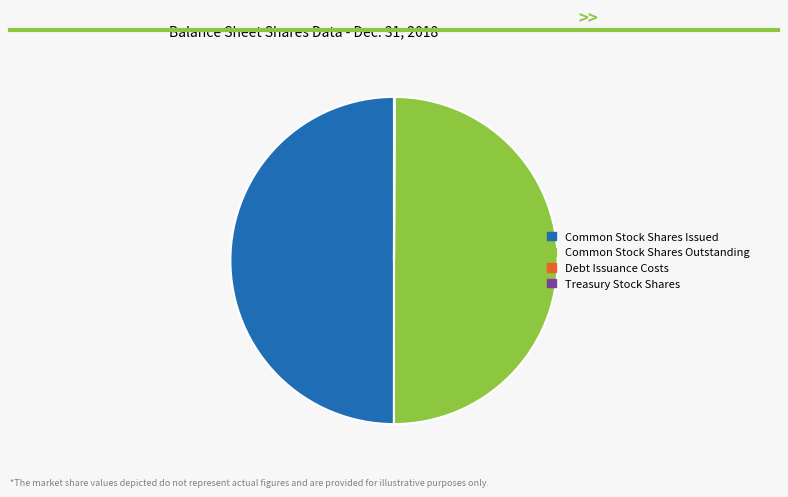

True or false: Common Stock Shares Outstanding accounts for 37% of the total.

False